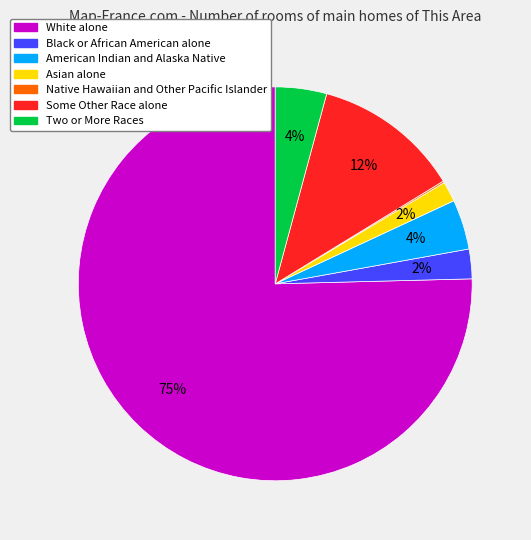

Combined, do White alone and American Indian and Alaska Native account for over 50%?

Yes